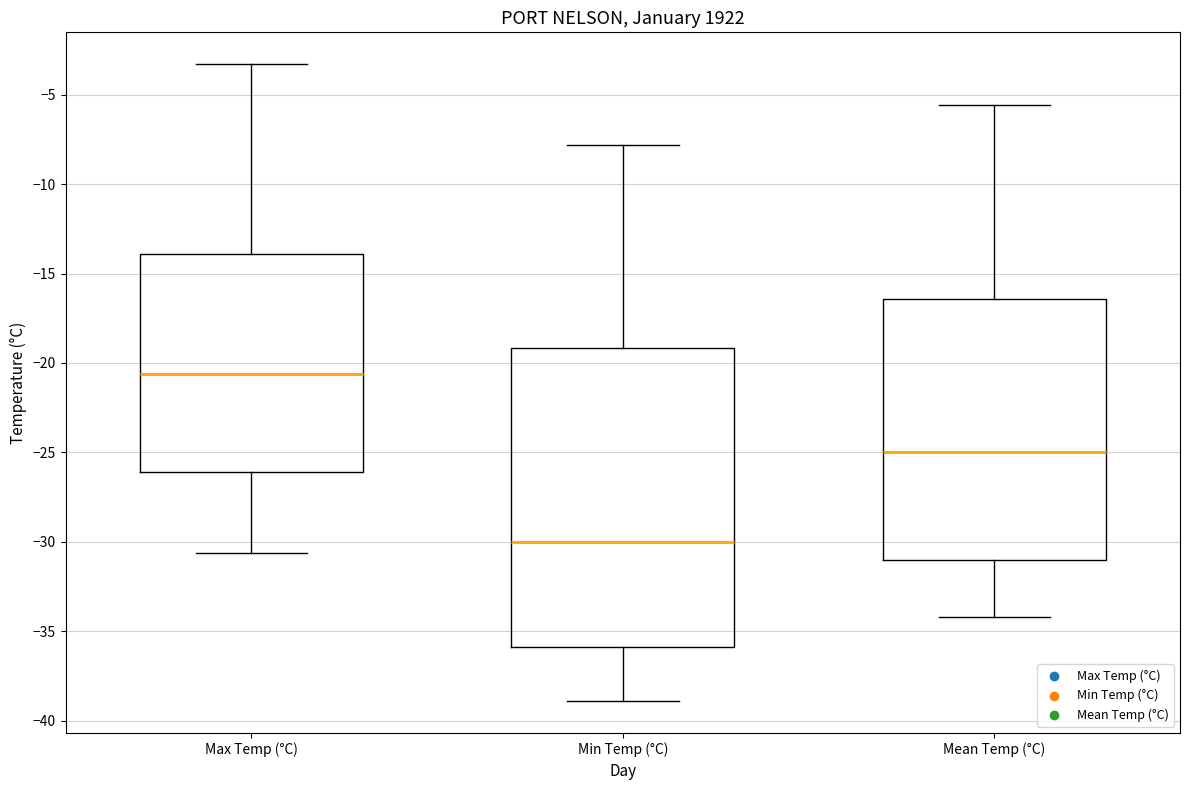

Reading left to right, read every box against the y-axis: the position of its median line, the range the box covers, and the ends of its whiskers. The values are not printed on the chart, so give them approximately, as read against the axis.

Max Temp (°C): median -20.5, box -26.0 to -14.0, whiskers -30.5 to -3.5
Min Temp (°C): median -30.0, box -36.0 to -19.0, whiskers -39.0 to -8.0
Mean Temp (°C): median -25.0, box -31.0 to -16.5, whiskers -34.0 to -5.5